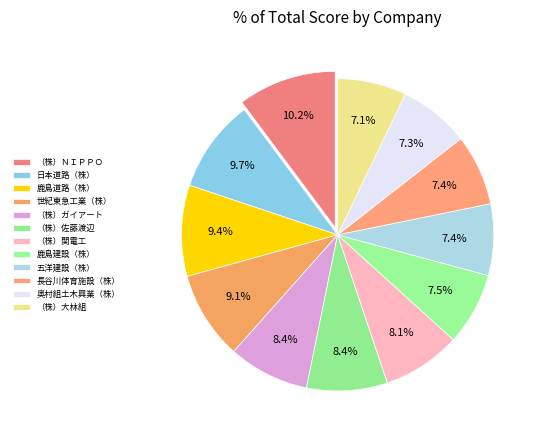

How many segments does this pie chart have?

12